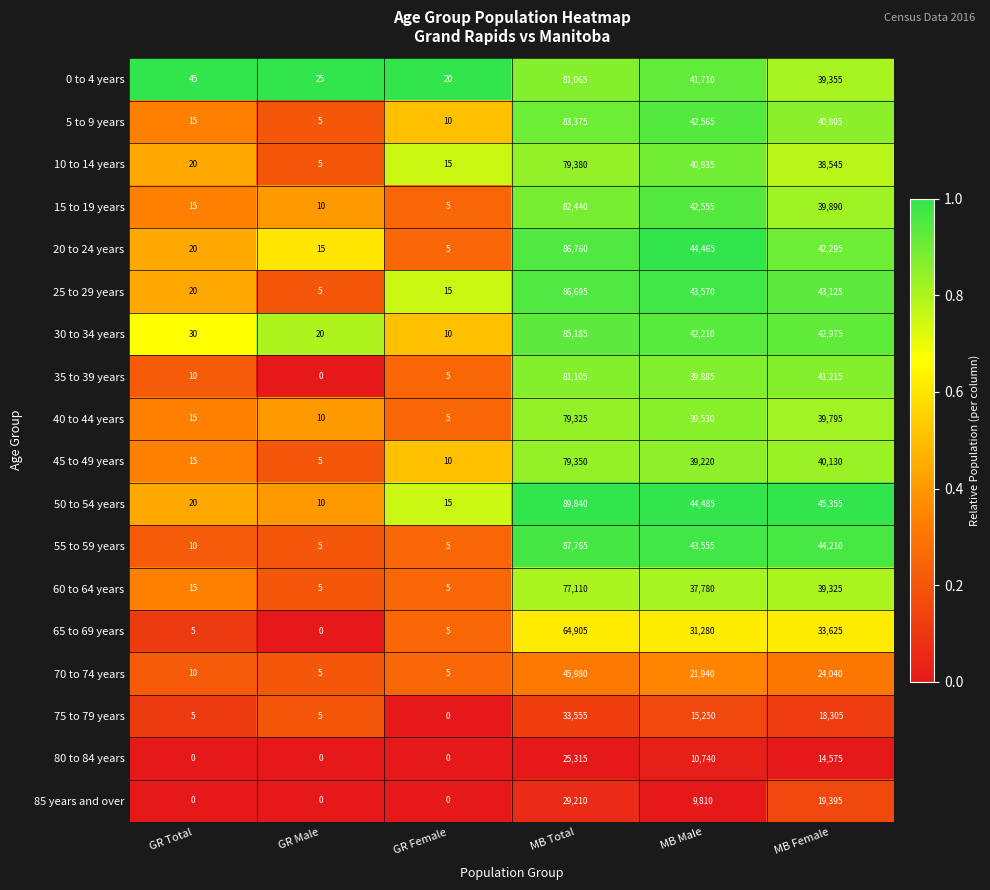

At which label is 75 to 79 years closest to 16777?

MB Male